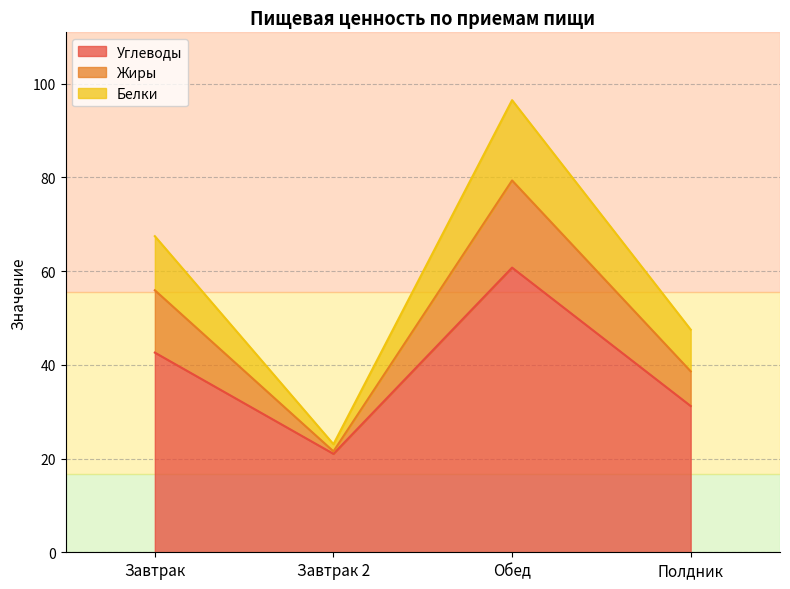

True or false: Белки and Жиры intersect in this chart.

False